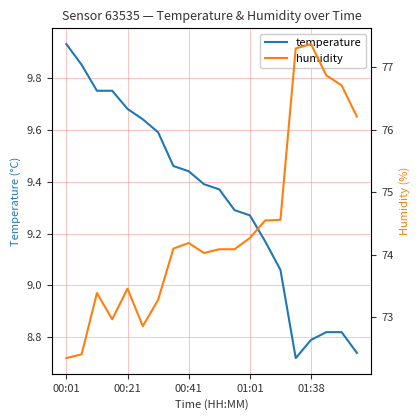

Which category has the highest value in the temperature series?

00:01